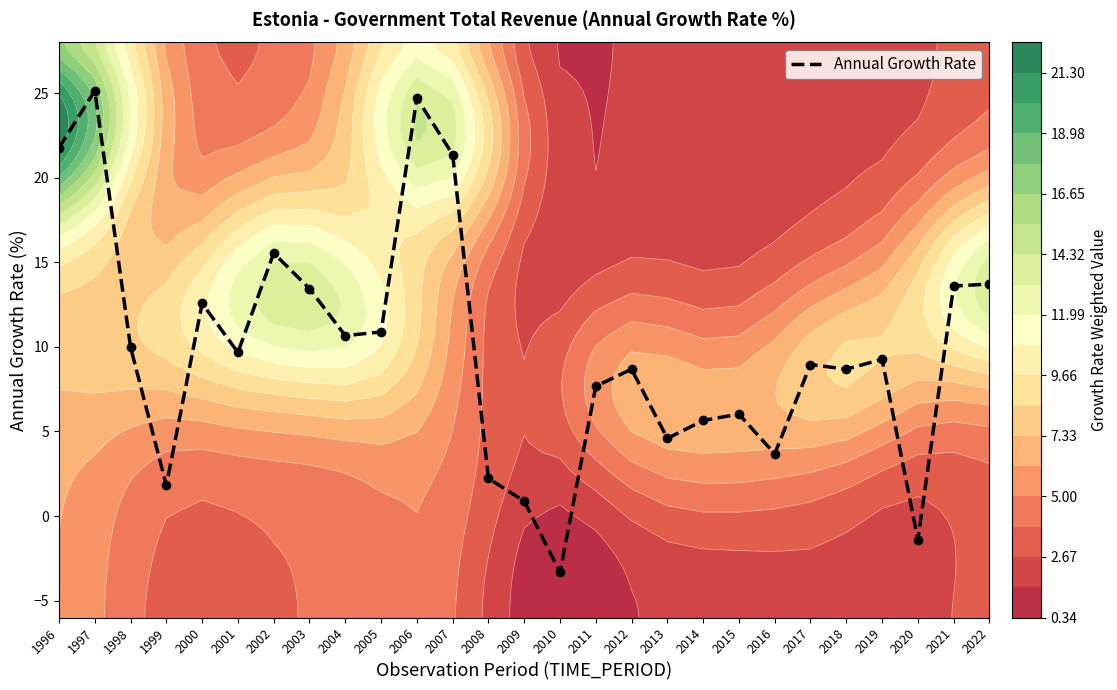

Reading right to left, transcribe all the data shown in this chart.

2022=13.7	2021=13.6	2020=-1.4	2019=9.3	2018=8.7	2017=9.0	2016=3.7	2015=6.0	2014=5.7	2013=4.6	2012=8.7	2011=7.7	2010=-3.3	2009=0.9	2008=2.2	2007=21.4	2006=24.7	2005=10.9	2004=10.7	2003=13.4	2002=15.5	2001=9.7	2000=12.6	1999=1.8	1998=10.0	1997=25.1	1996=21.8